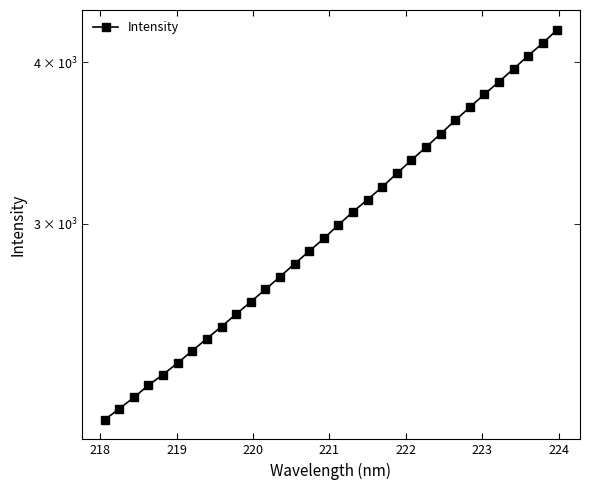

How many data points does each series have?

32